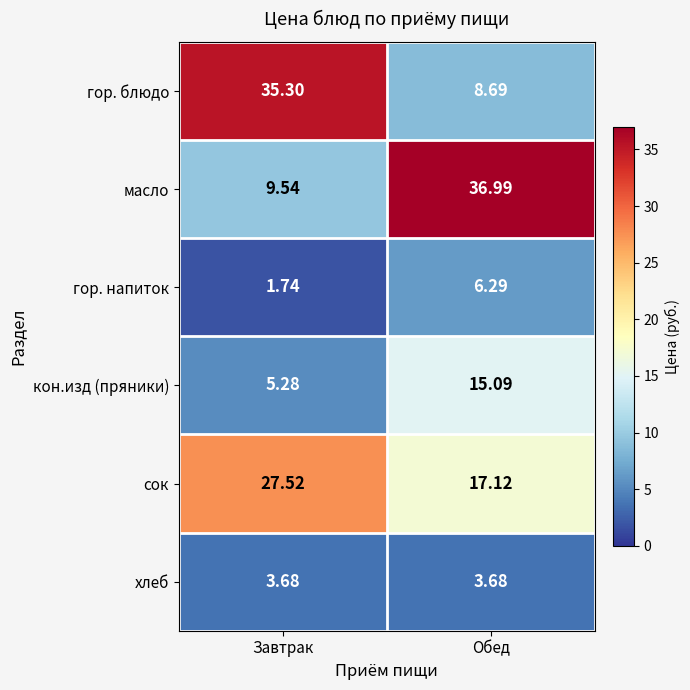

At Обед, list the series in order from largest to smallest.

масло, сок, кон.изд (пряники), гор. блюдо, гор. напиток, хлеб